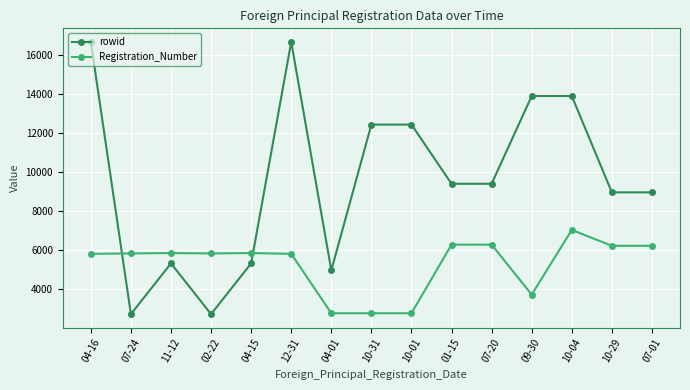

Is the value of Registration_Number at 11-12 greater than the value of rowid at 07-01?

No